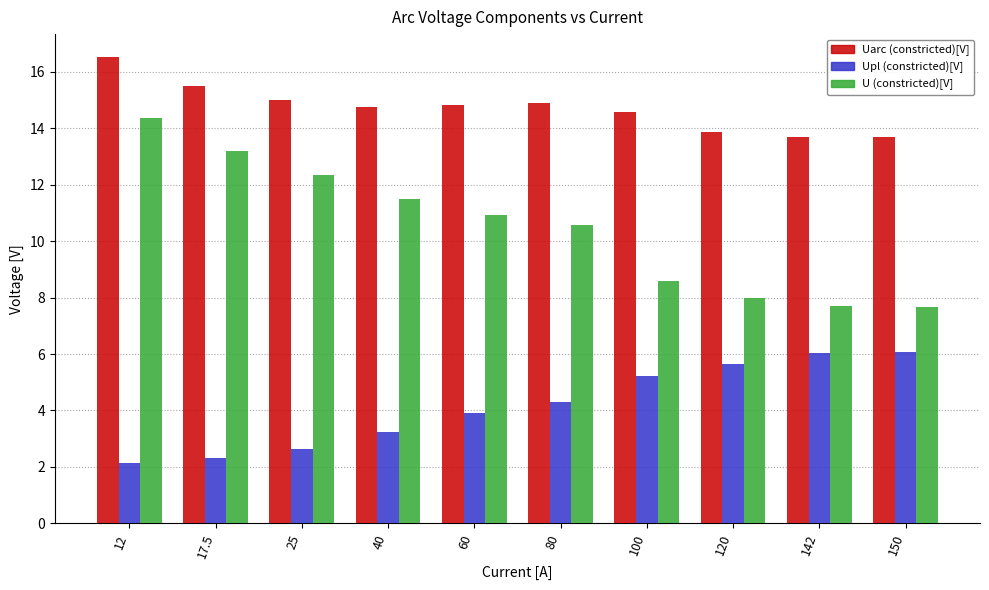

List the series in order of their overall mean, highest first.

Uarc (constricted)[V], U (constricted)[V], Upl (constricted)[V]